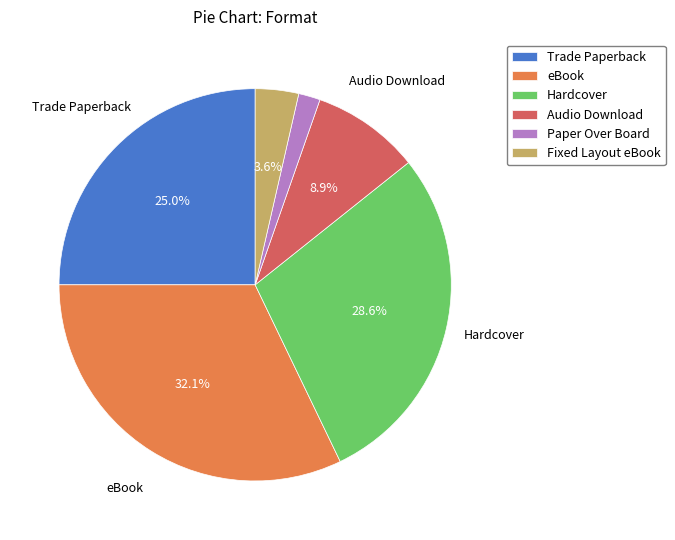

Count the number of slices in the pie.

6